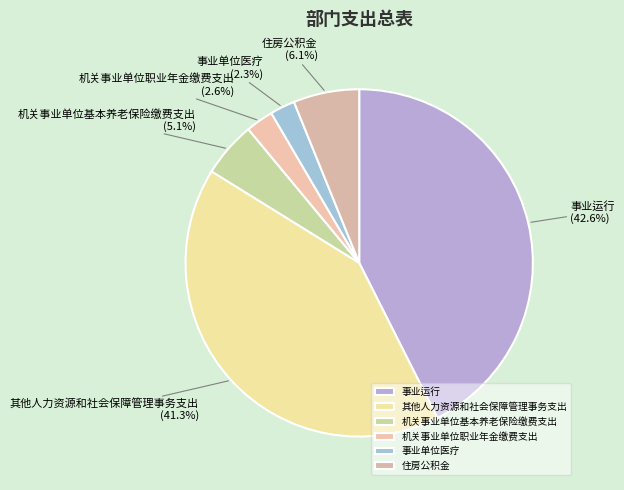

Combined, do 机关事业单位基本养老保险缴费支出 and 其他人力资源和社会保障管理事务支出 account for over 50%?

No